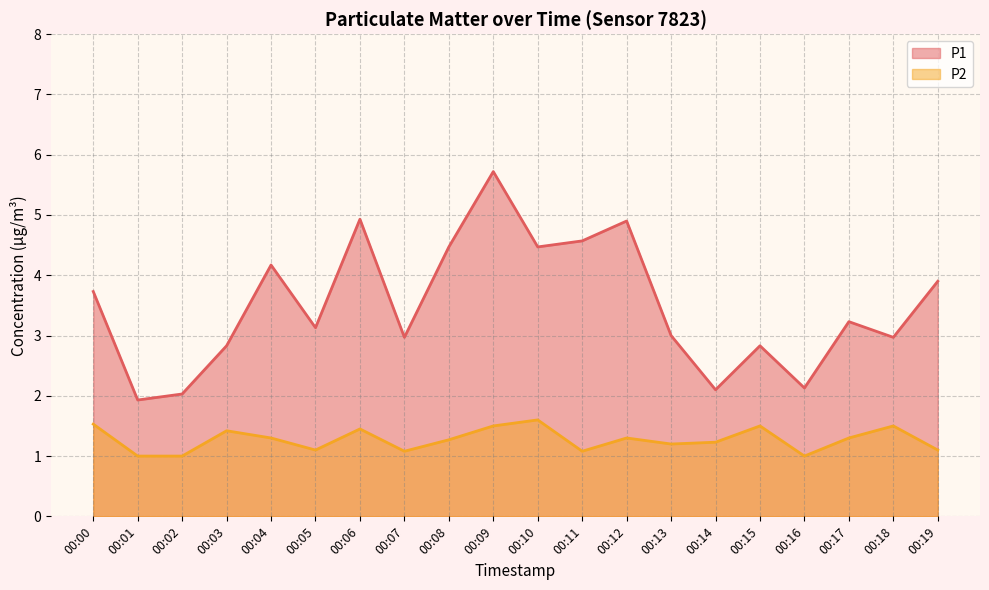

At which category does P1 reach its first local valley?

00:01